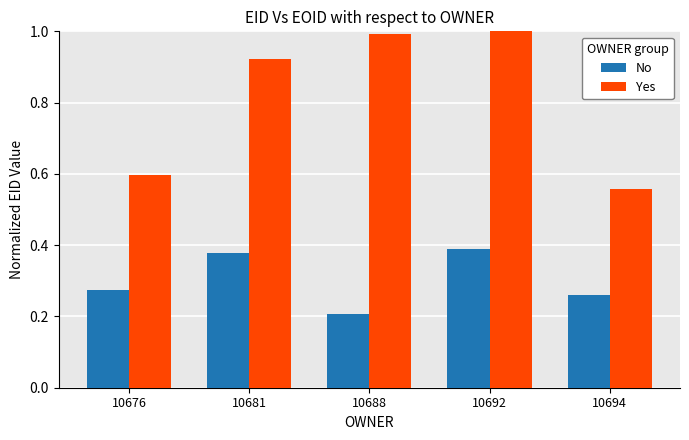

At which category is the sum across all series the highest?

10692